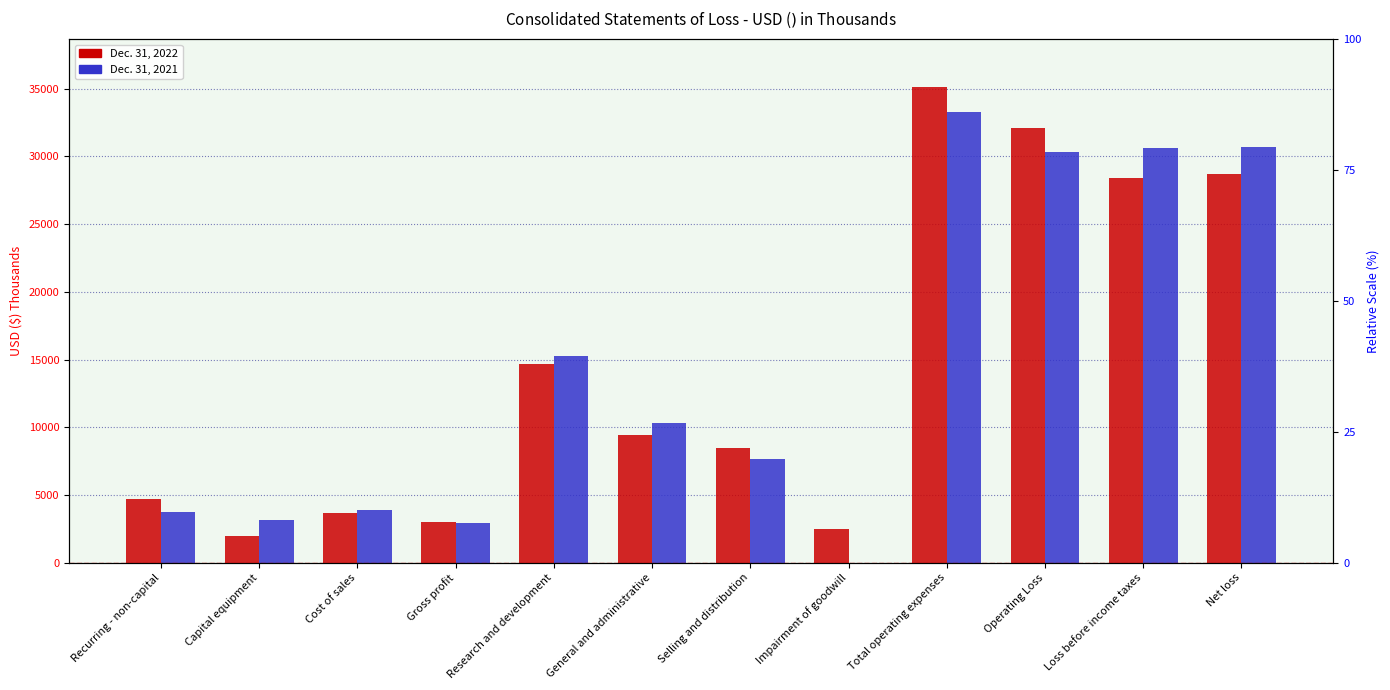

Which category has the lowest value in the Dec. 31, 2021 series?

Impairment of goodwill